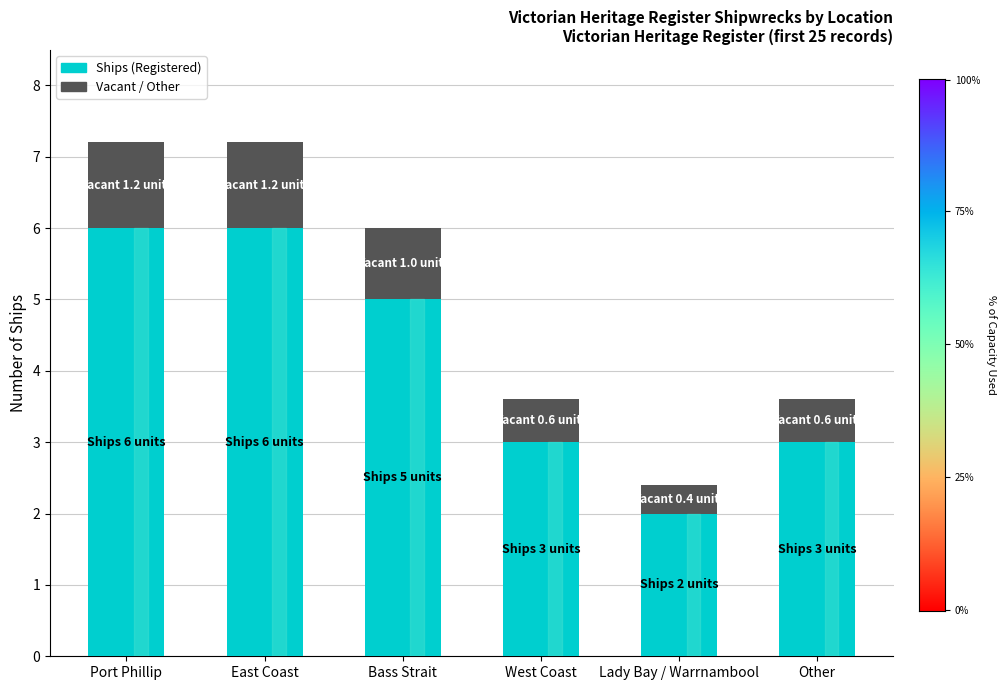

What is the total value across all series at Port Phillip?

7.2